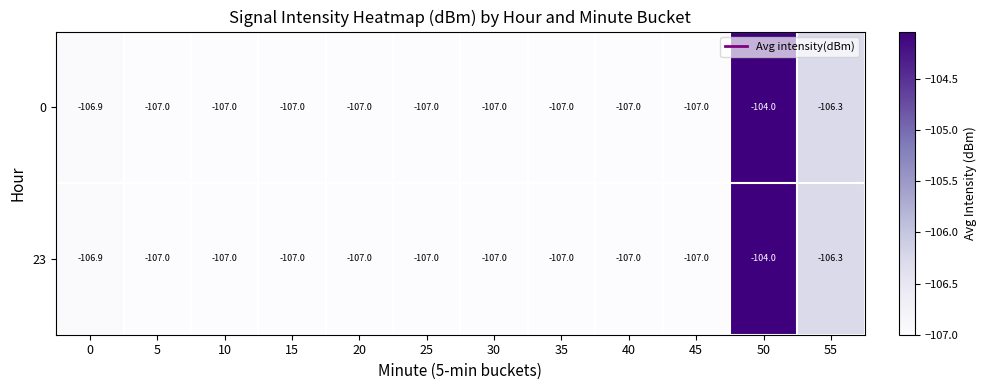

Read the 23 value at 30.

-107.0